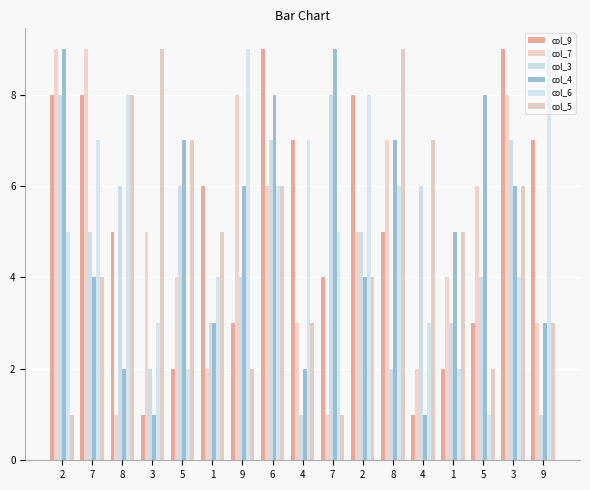

How many bars are there in total?

102